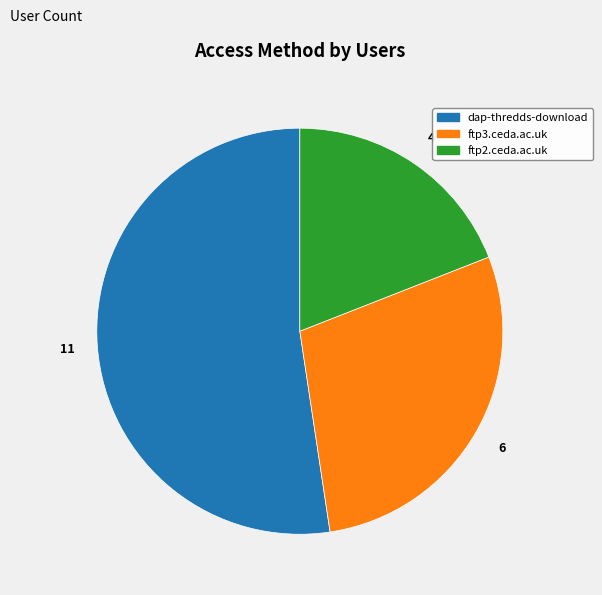

Count the number of slices in the pie.

3